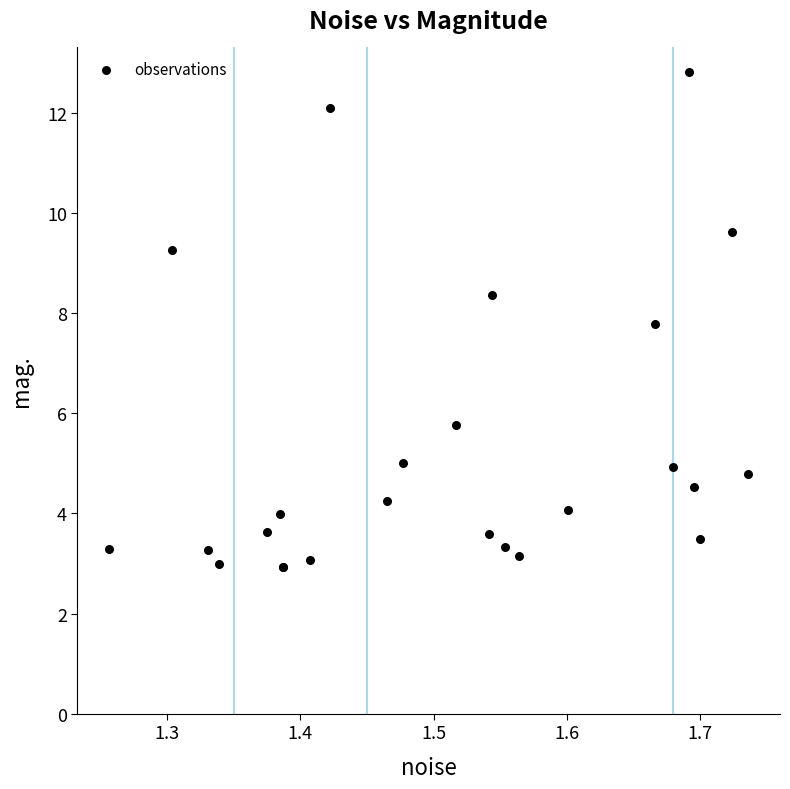

What Y value in the scatter plot is closest to 7?

7.8